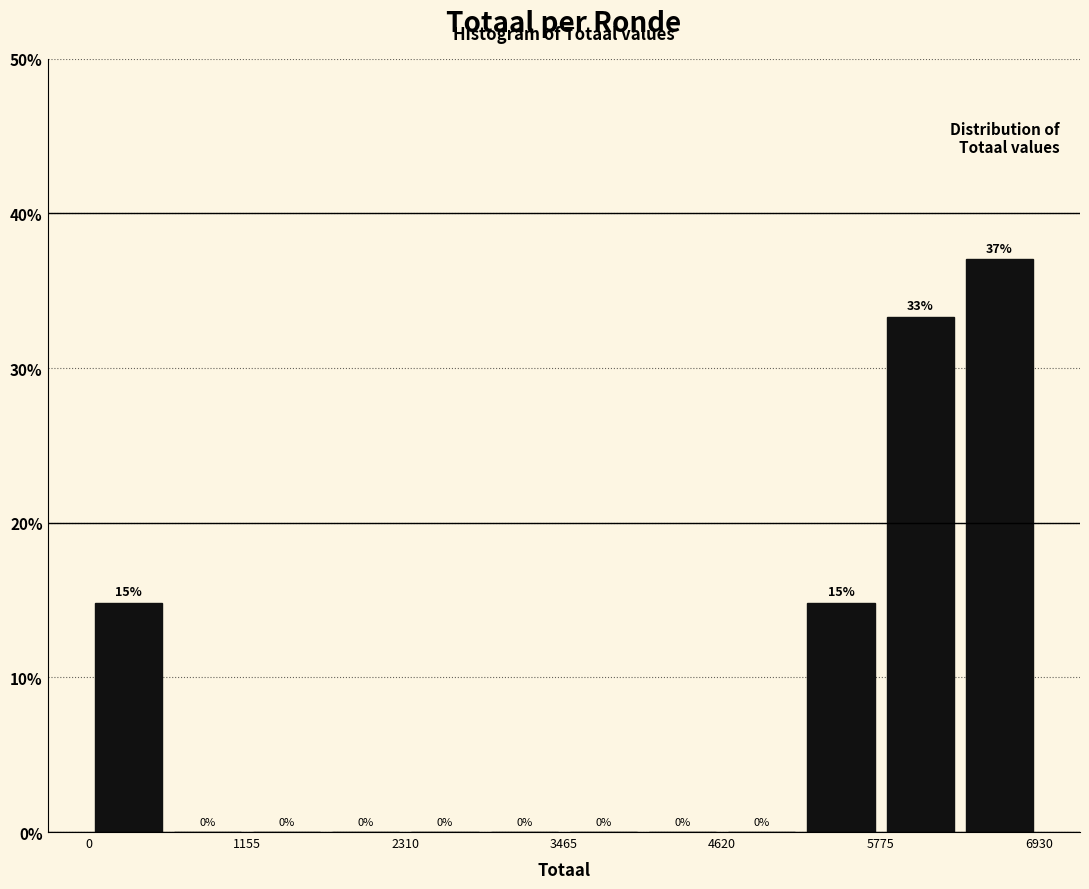

Read against the x-axis, roughly where is the centre of the tallest bar?

6600